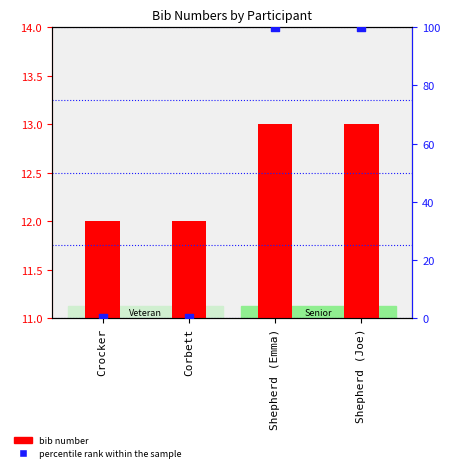

At which category is the sum across all series the highest?

Shepherd (Emma)